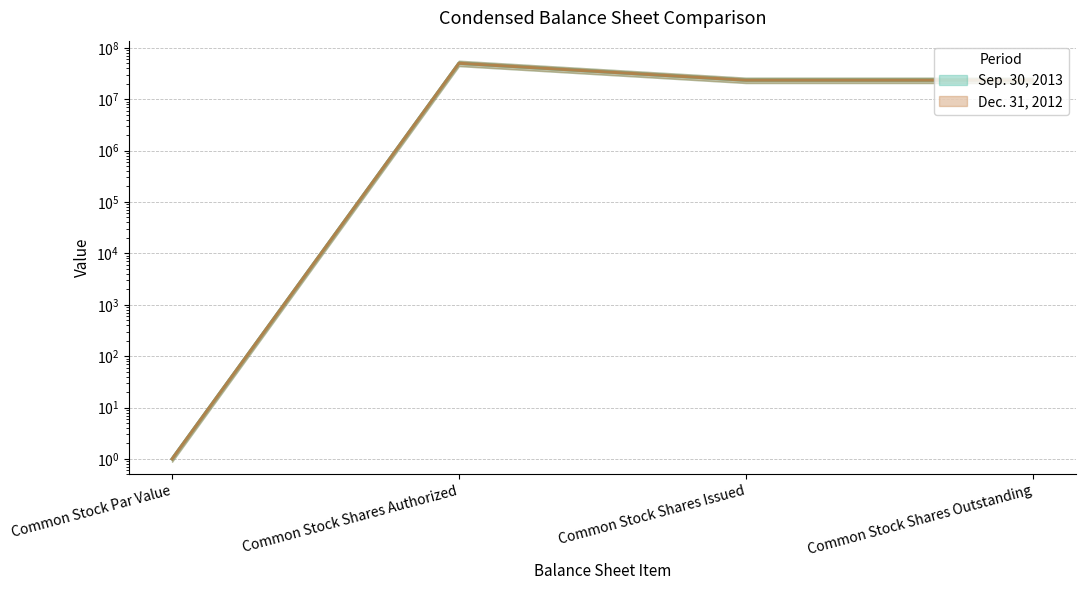

At how many categories does at least one series exceed 38202025?

1